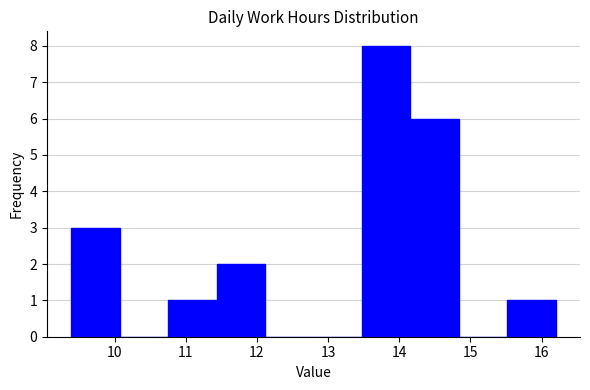

What is the height of the bar covering 14.2 to 14.8 on the x-axis? Neither the bar edges nor the heights are printed on the chart, so give them approximately, as read against the axes.

6